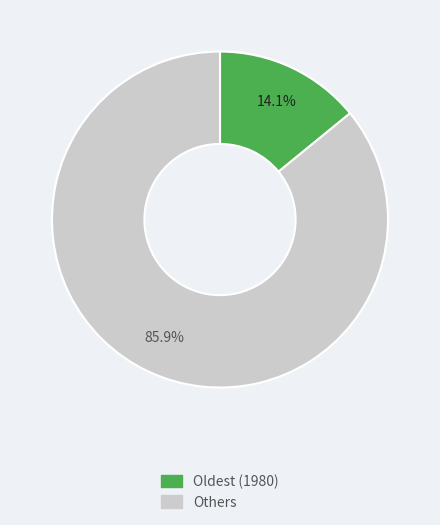

Is Others the majority of the pie?

Yes